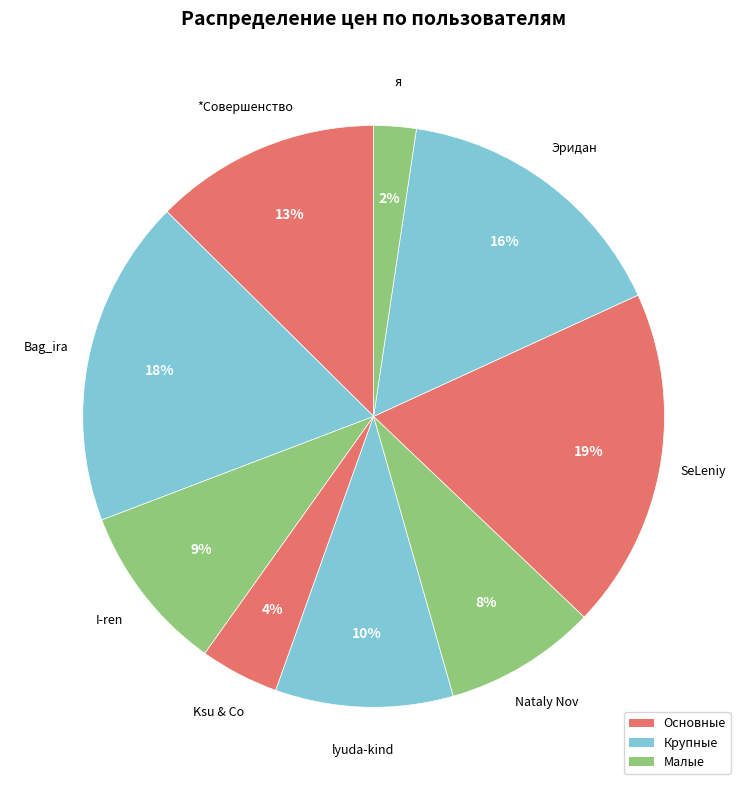

Count the number of slices in the pie.

9